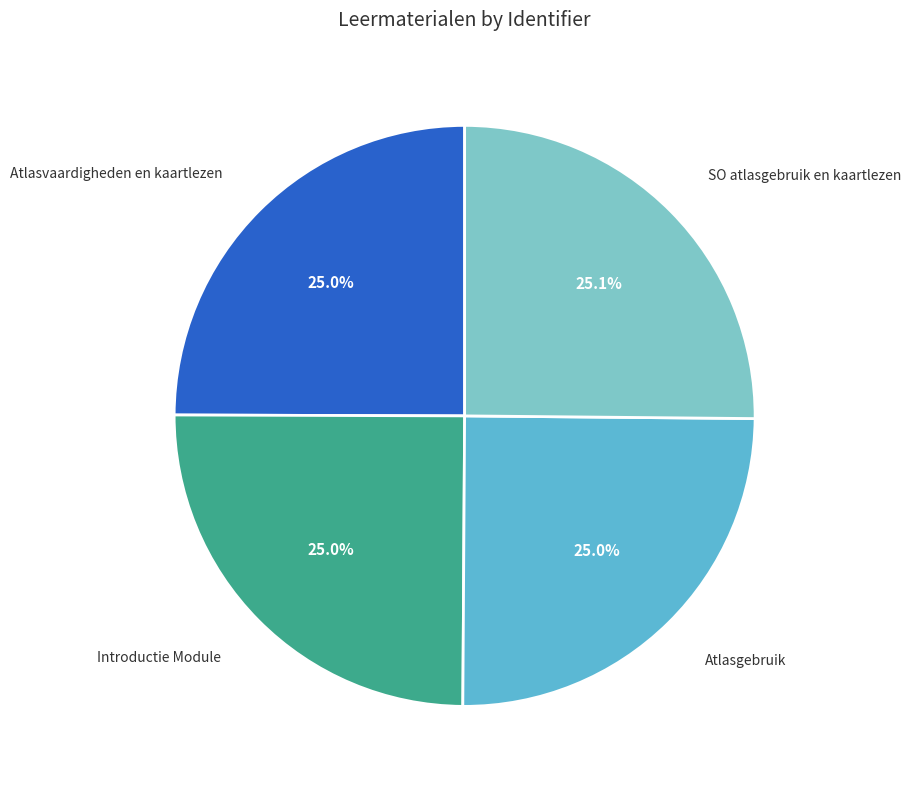

What percentage is NOT represented by Atlasgebruik?

75.0%